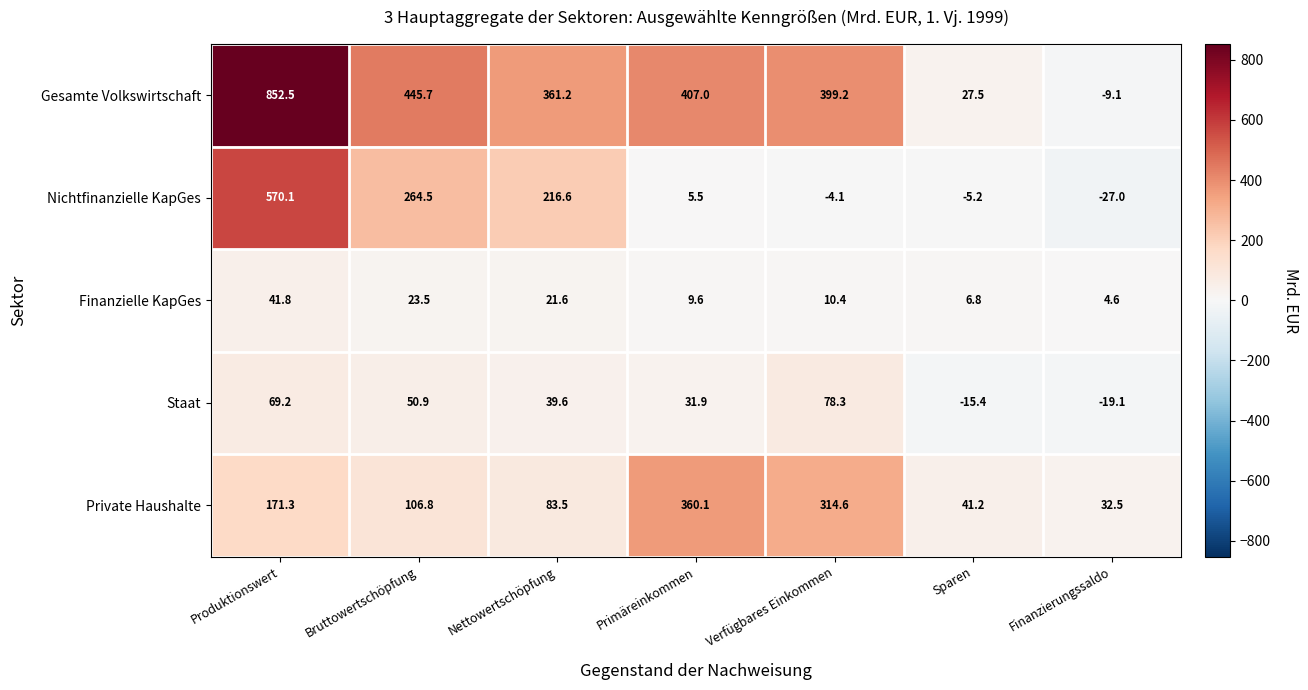

What is the total value across all series at Primäreinkommen?

814.1